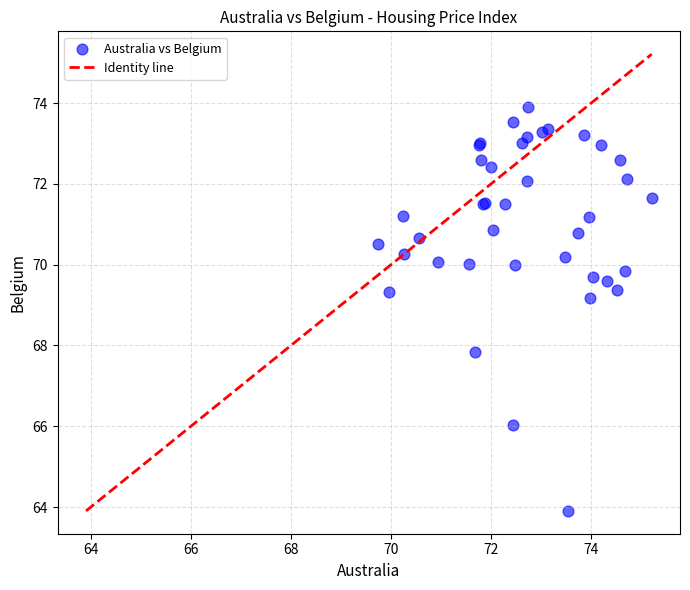

What Y value in the scatter plot is closest to 68?

67.8